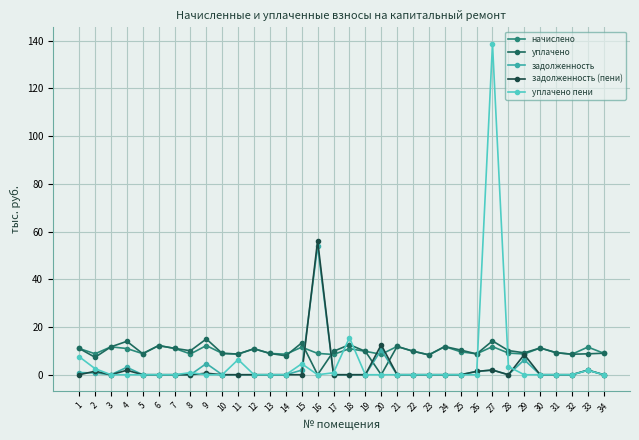

At which category does уплачено reach its first local peak?

4